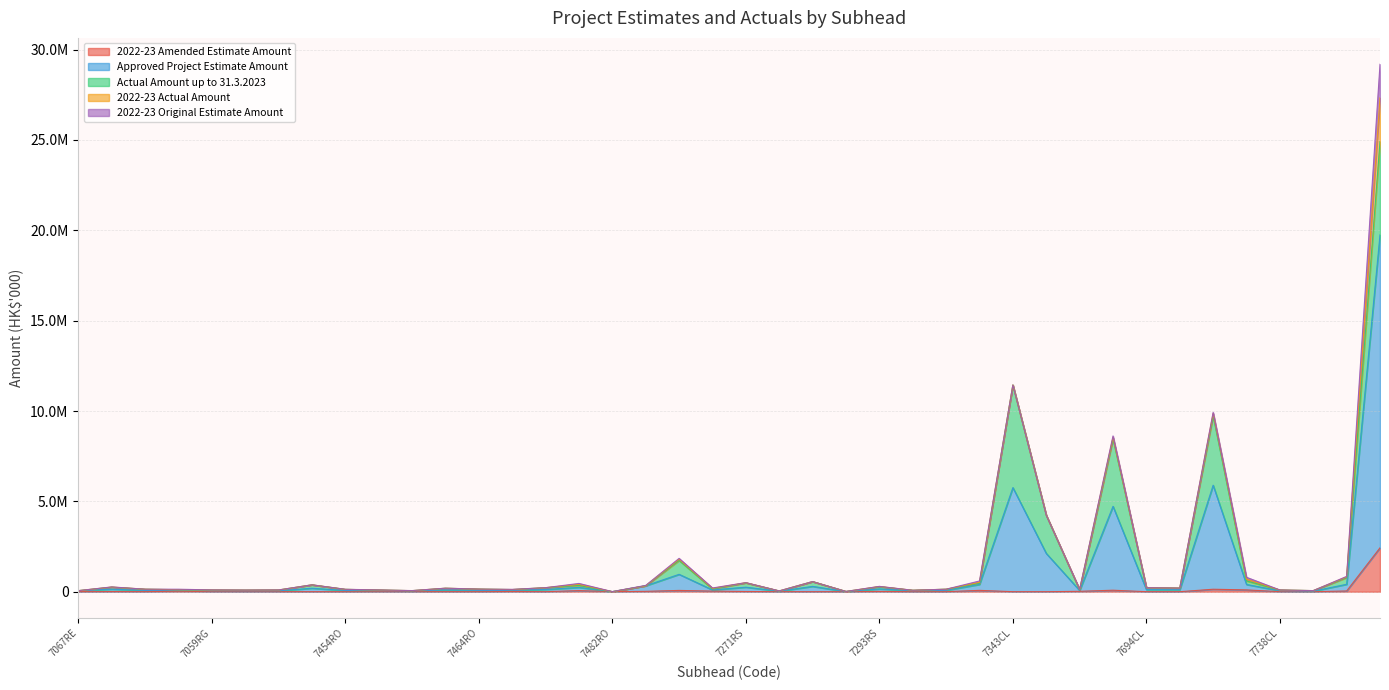

Between 7259RS and 7284RS, which is larger?

7259RS